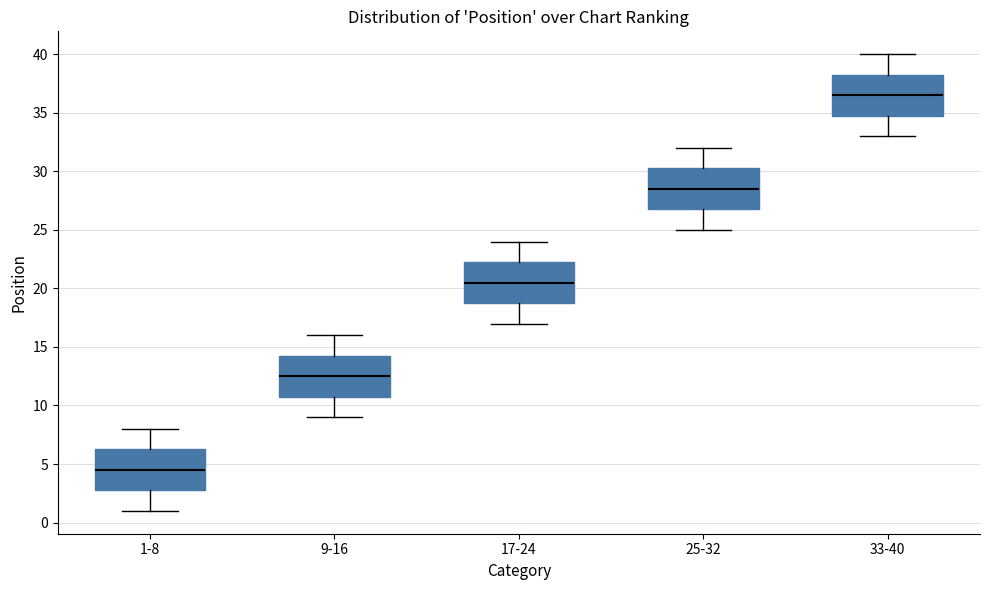

Where does the lower whisker of the box for 1-8 end on the y-axis? The values are not printed on the chart, so give them approximately, as read against the axis.

1.0